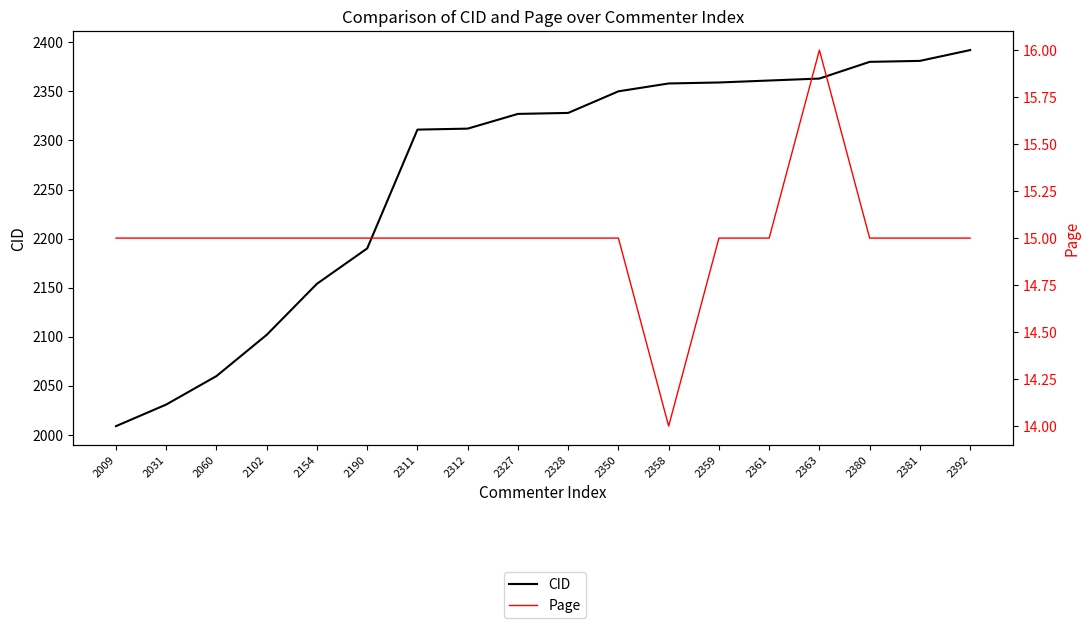

Is this an area chart (filled region under the line)?

No